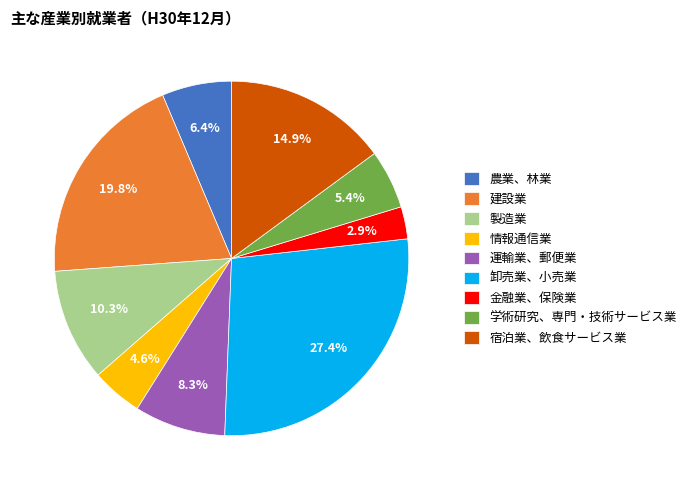

Count the number of slices in the pie.

9